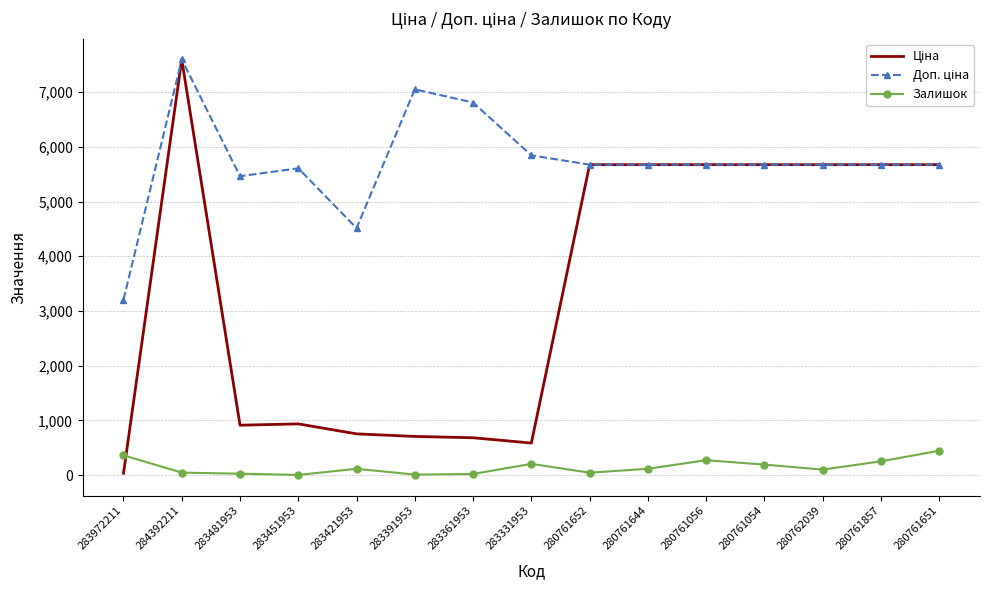

At which category is the sum across all series the highest?

284392211